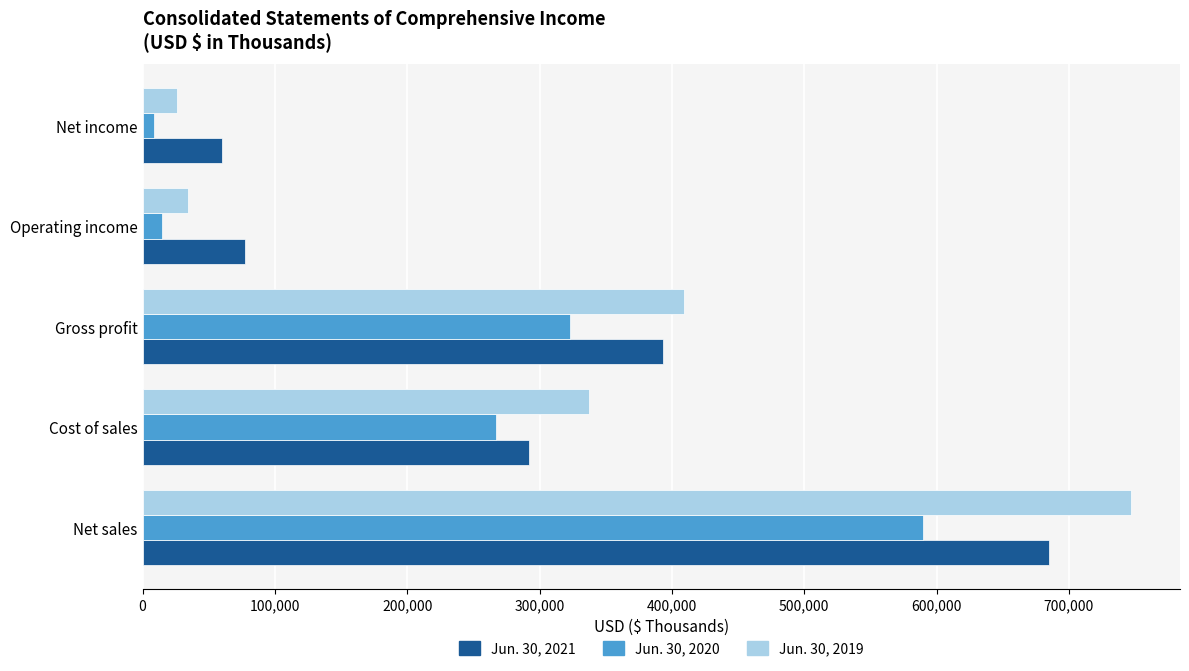

Rank the categories by Jun. 30, 2019 value from highest to lowest.

Net sales, Gross profit, Cost of sales, Operating income, Net income